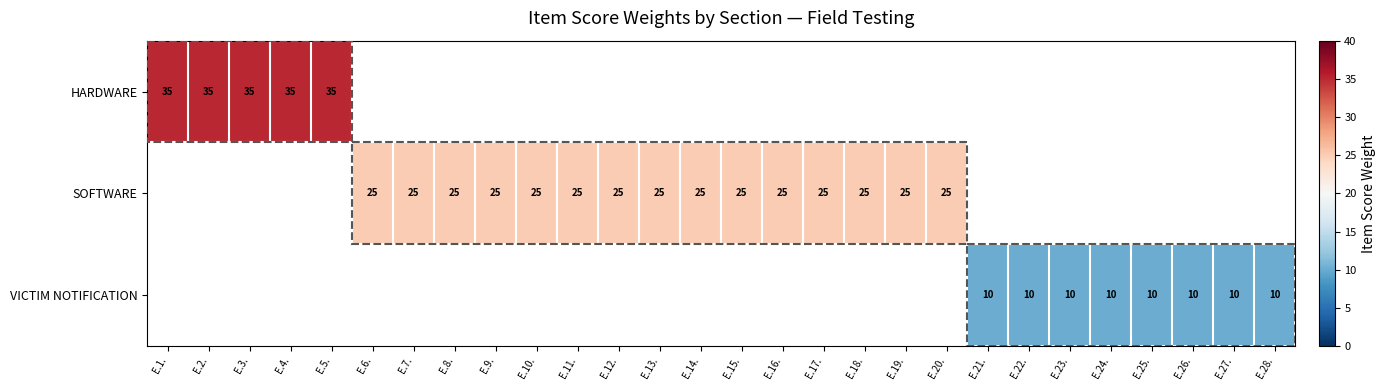

How many data points does each series have?

28